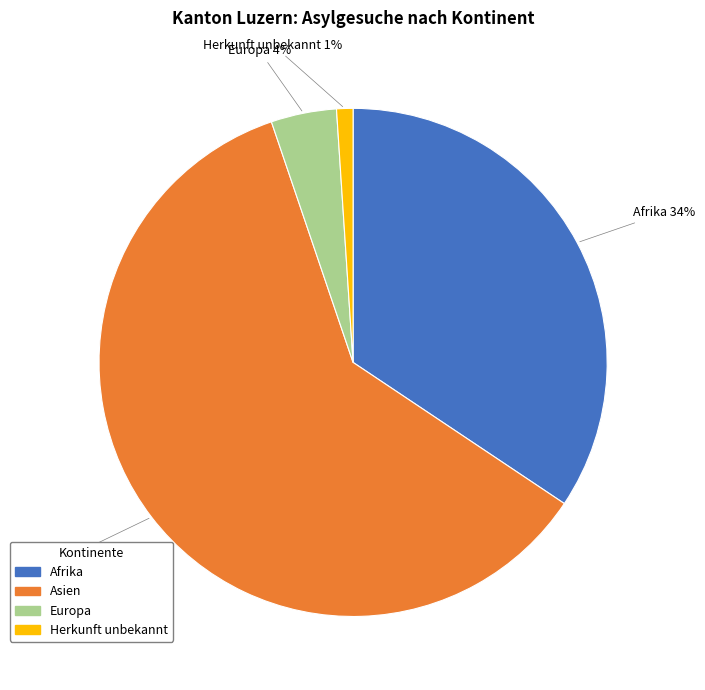

To the nearest percent, what percentage of the pie is Afrika?

34%